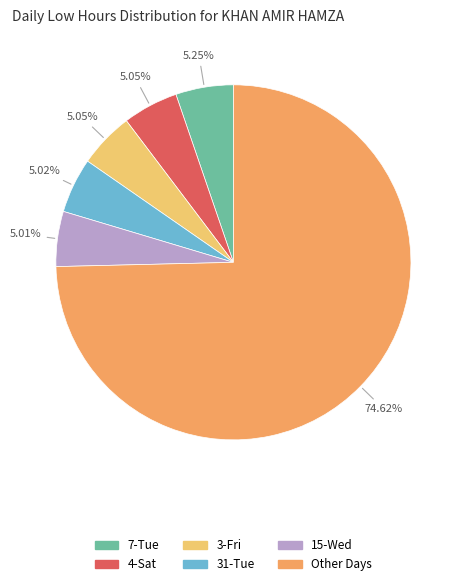

To the nearest percent, what is the average slice percentage?

17%